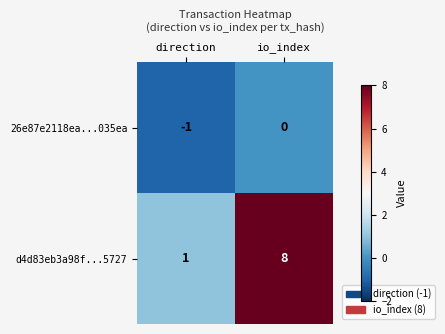

Where is 26e87e2118ea...035ea nearest to the value 0?

io_index